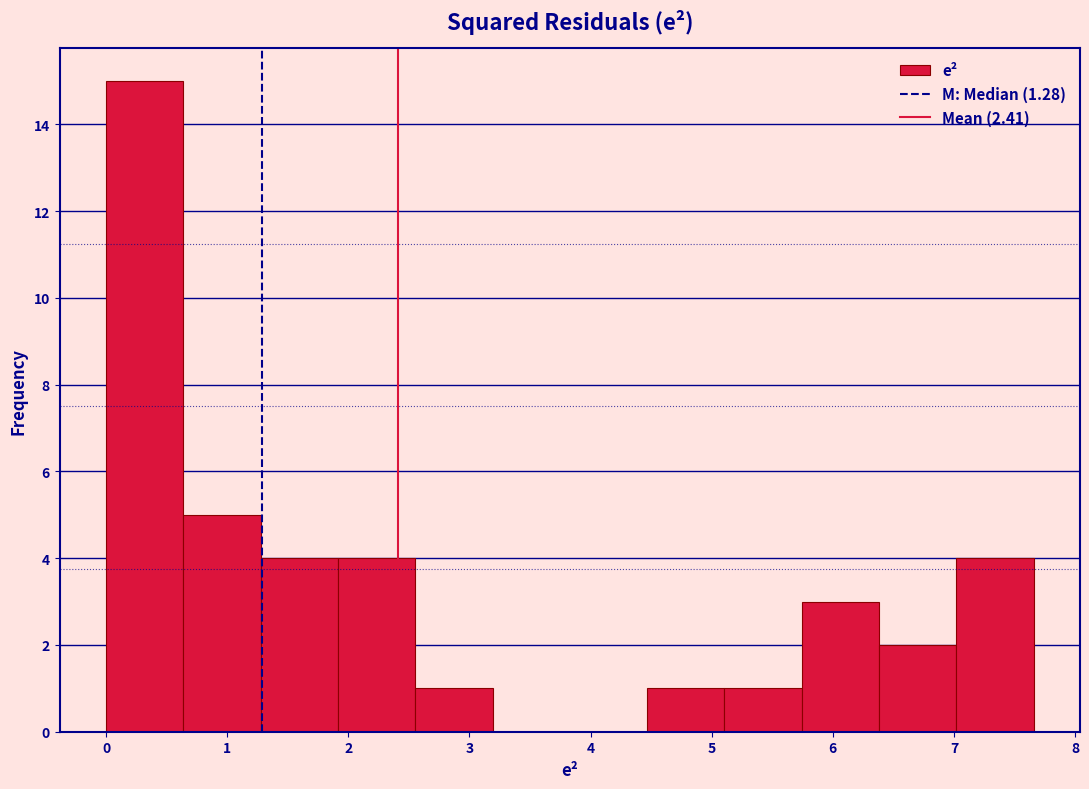

Which range on the x-axis has the tallest bar?

0.0 to 0.6